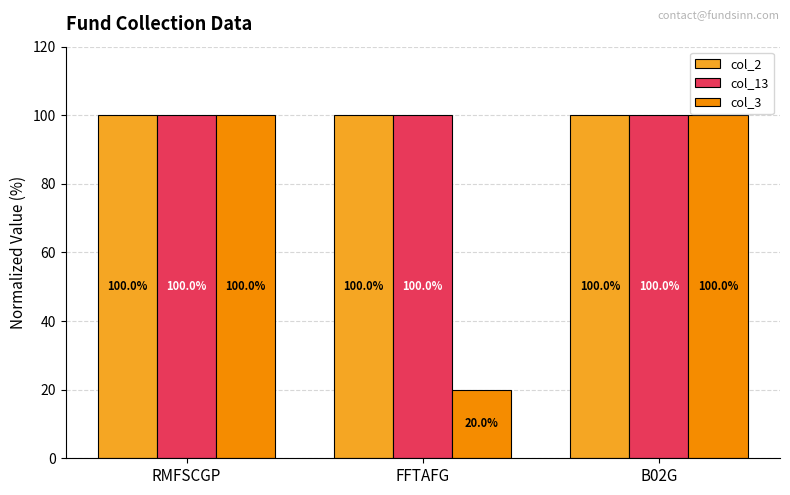

What position from the right is B02G?

1